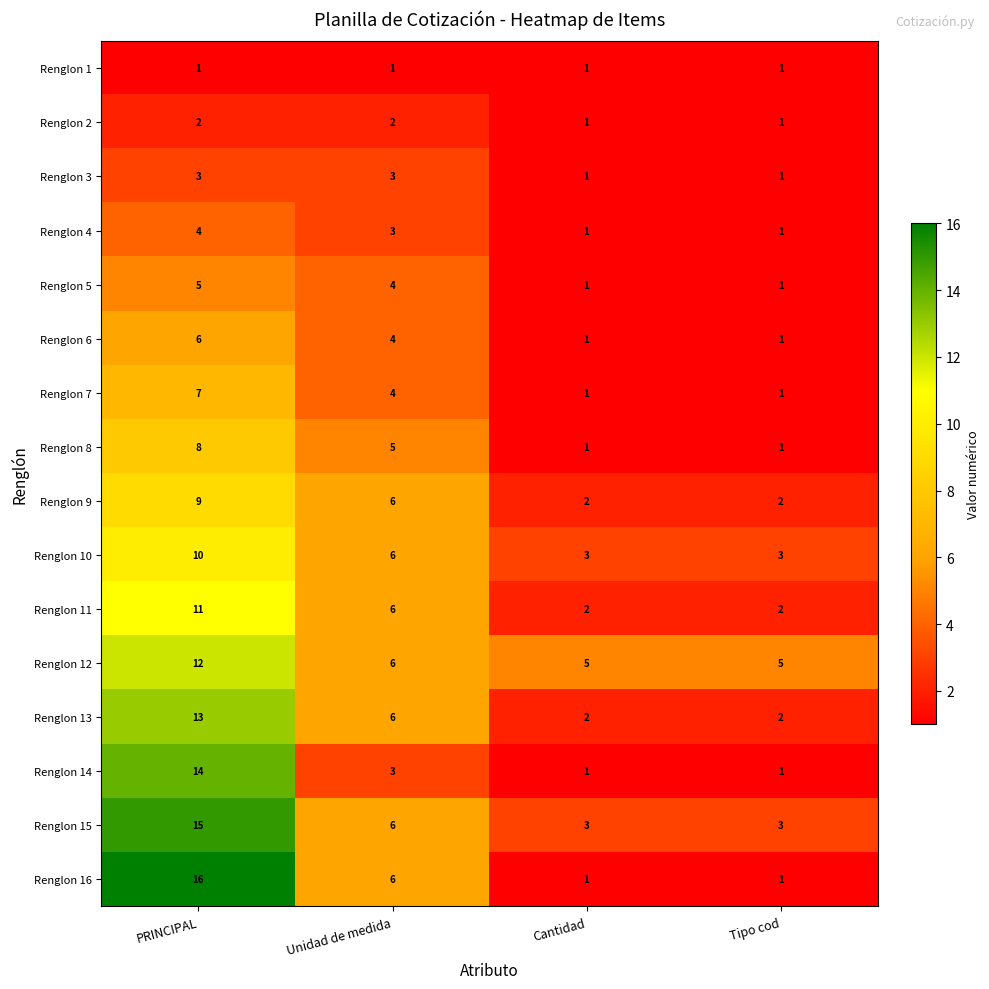

At which label does Renglon 14 first exceed 3?

PRINCIPAL